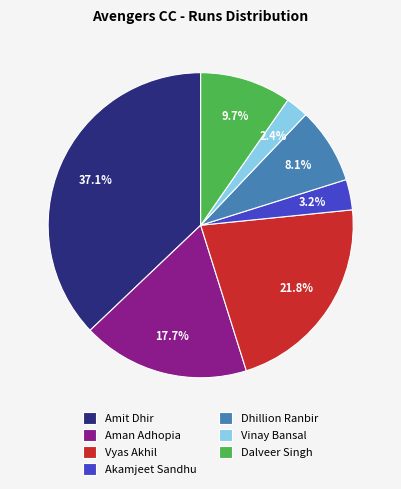

To the nearest percent, what percentage of the pie is Dalveer Singh?

10%